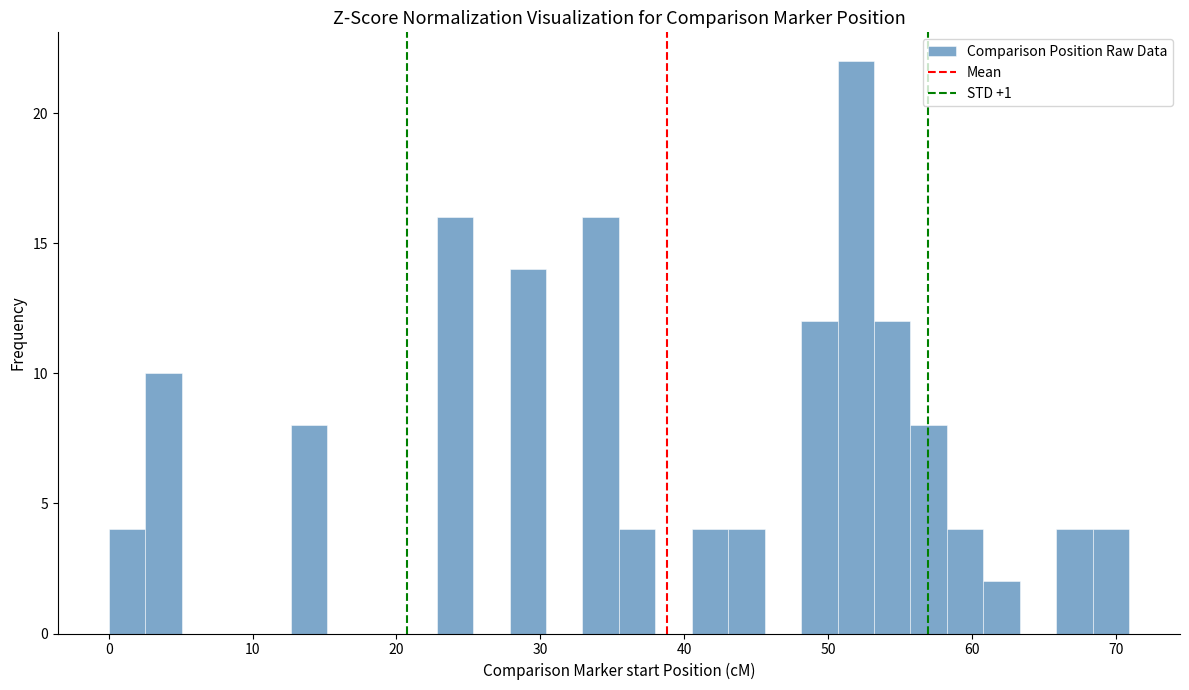

Read against the x-axis, roughly where is the centre of the tallest bar?

52